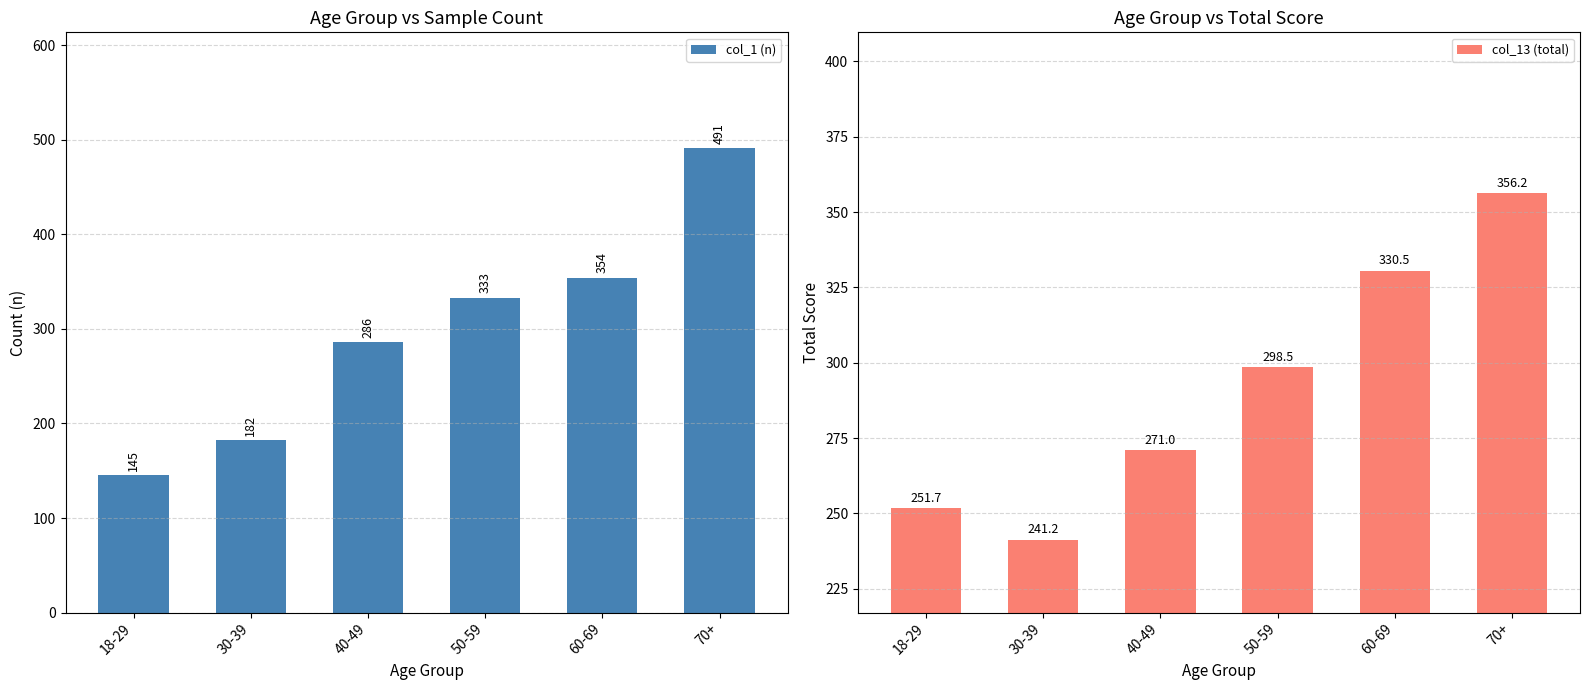

What are all the series names shown in the legend?

col_1 (n), col_13 (total)